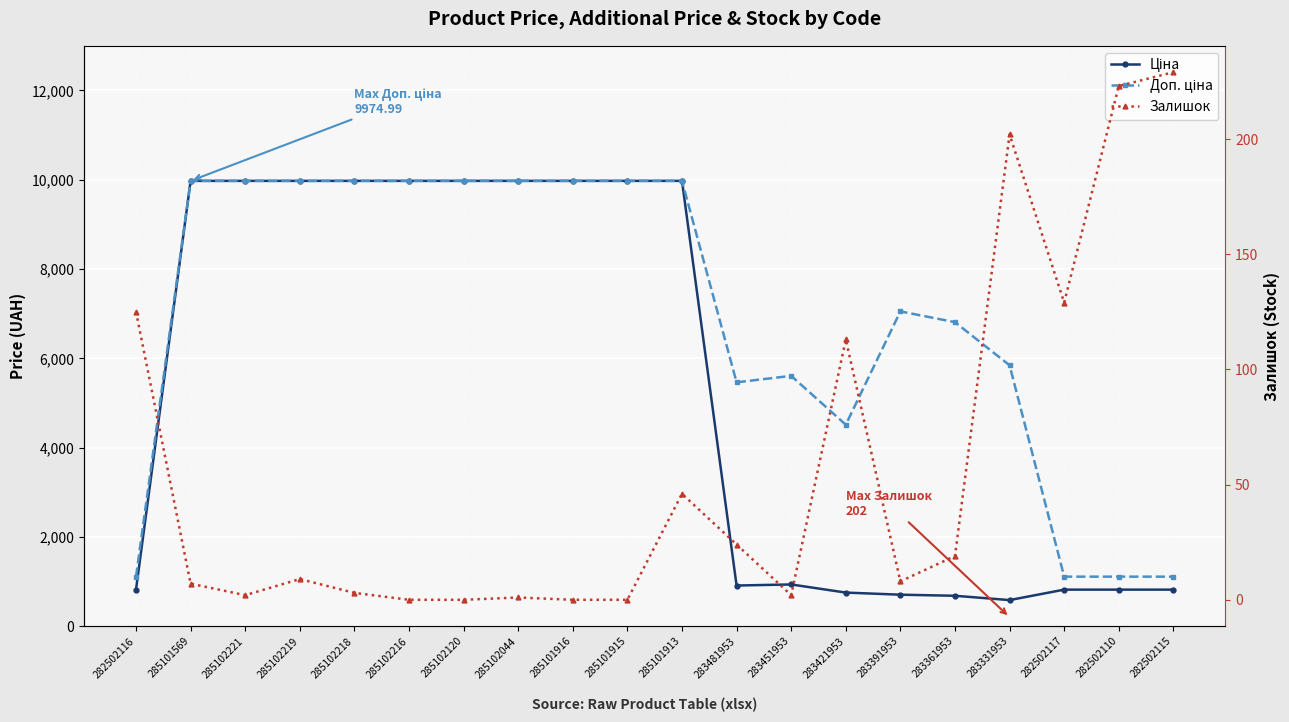

True or false: Залишок and Доп. ціна intersect in this chart.

False